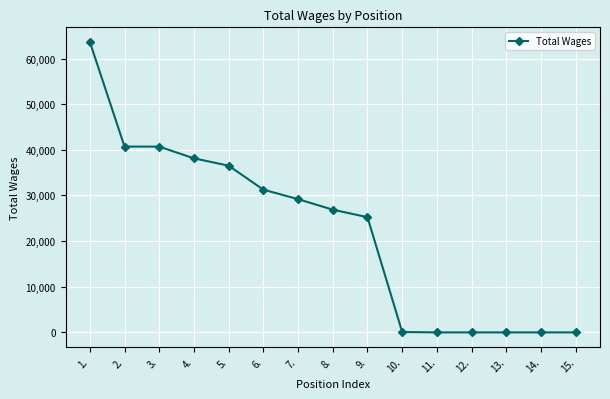

Which label corresponds to the largest value in the chart?

1.